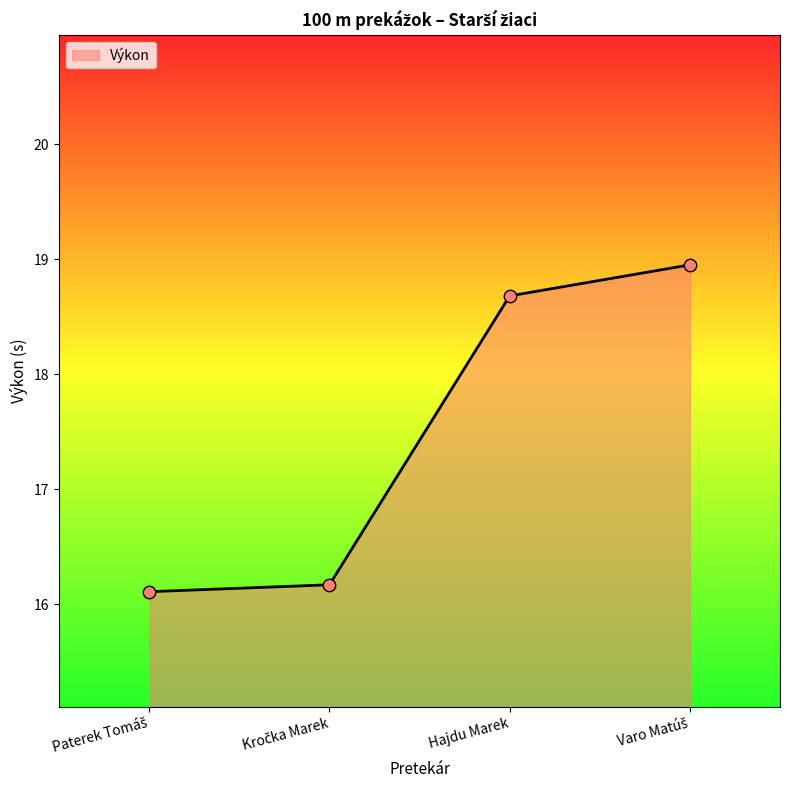

What is the minimum value shown in the chart?

16.1